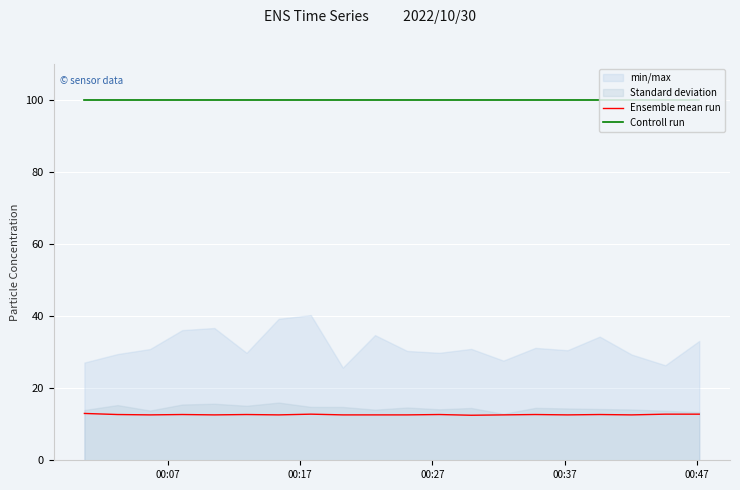

How many lines are shown in the chart?

2